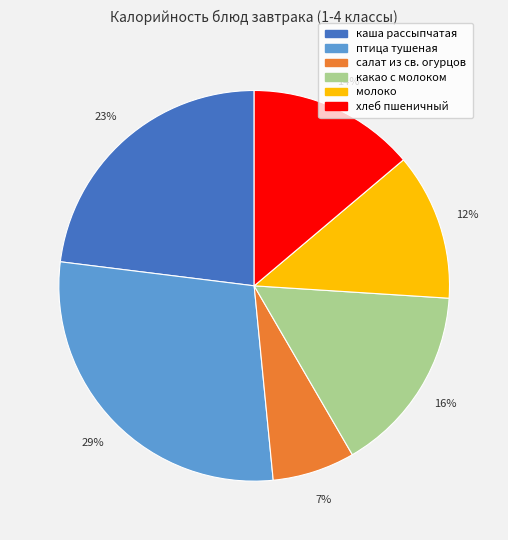

Which has a higher value, хлеб пшеничный or птица тушеная?

птица тушеная